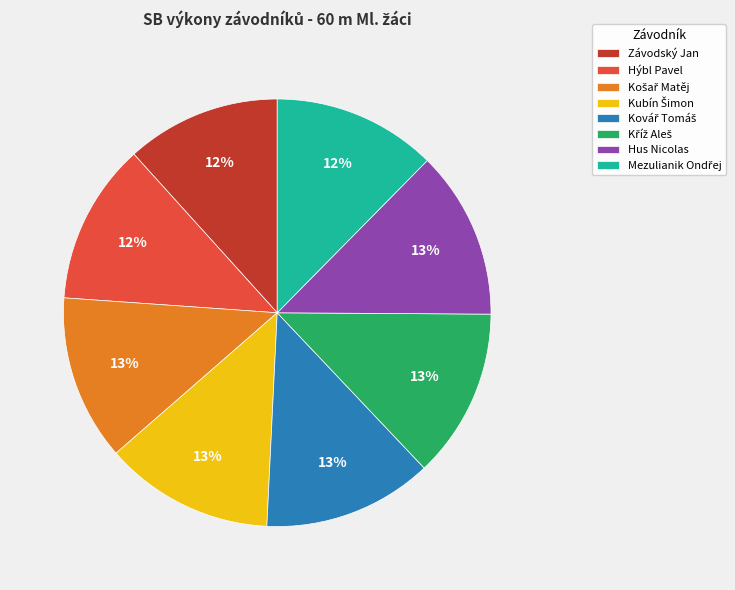

To the nearest percent, what percentage of the pie is Hýbl Pavel?

12%